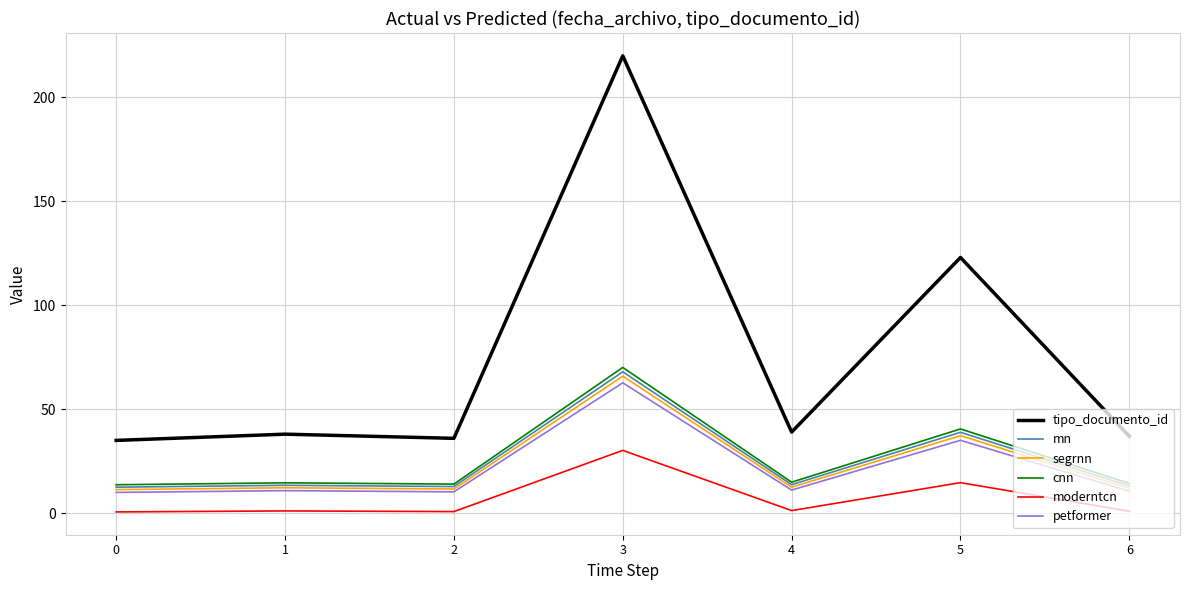

What is the sum of the cnn values at 5 and 2?

54.5